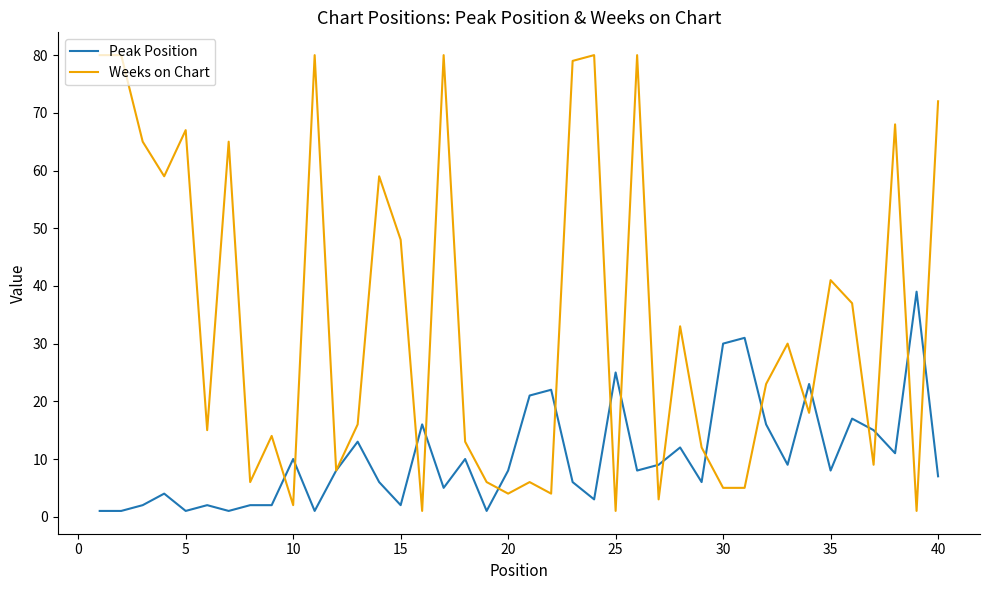

Reading left to right, what are all the values shown in this chart?

Peak Position: 1	1	2	4	1	2	1	2	2	10	1	8	13	6	2	16	5	10	1	8	21	22	6	3	25	8	9	12	6	30	31	16	9	23	8	17	15	11	39	7
Weeks on Chart: 80	80	65	59	67	15	65	6	14	2	80	8	16	59	48	1	80	13	6	4	6	4	79	80	1	80	3	33	12	5	5	23	30	18	41	37	9	68	1	72